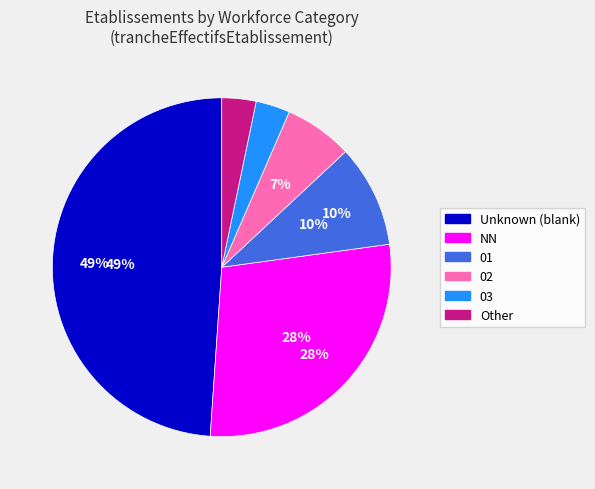

Approximately how many times larger is the value at 03 compared to NN?

0.1